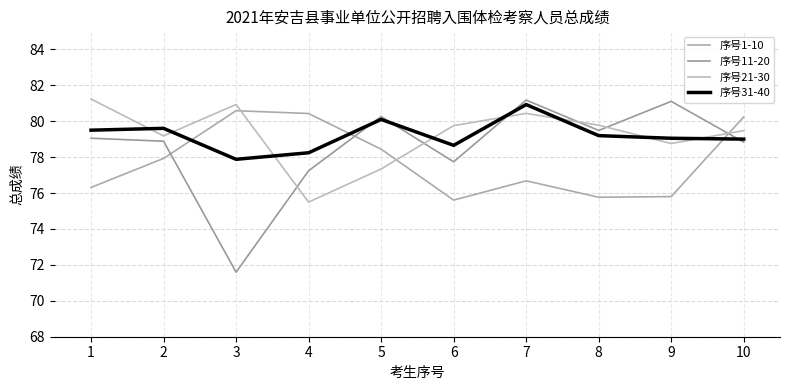

What is the approximate value of 序号21-30 at 10?

79.5